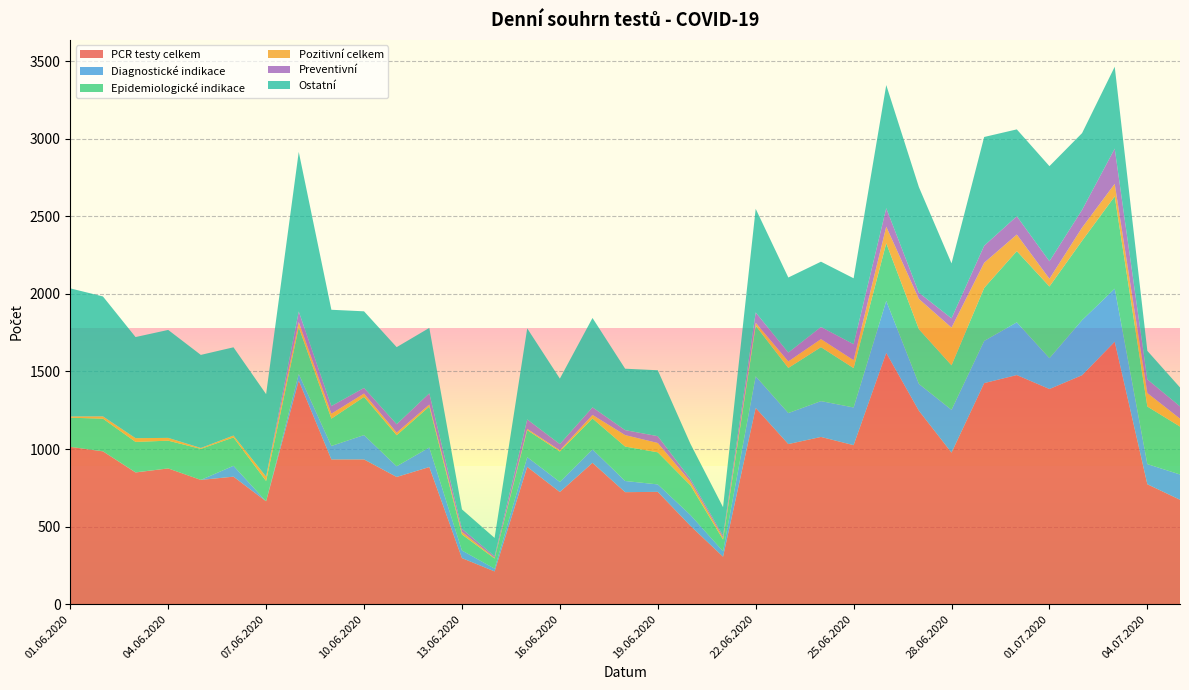

Reading left to right, what are all the values shown in this chart?

PCR testy celkem: 01.06.2020=1014	02.06.2020=985	03.06.2020=849	04.06.2020=875	05.06.2020=801	06.06.2020=822	07.06.2020=663	08.06.2020=1441	09.06.2020=933	10.06.2020=933	11.06.2020=820	12.06.2020=884	13.06.2020=297	14.06.2020=211	15.06.2020=885	16.06.2020=723	17.06.2020=911	18.06.2020=722	19.06.2020=724	20.06.2020=505	21.06.2020=306	22.06.2020=1265	23.06.2020=1032	24.06.2020=1078	25.06.2020=1025	26.06.2020=1620	27.06.2020=1247	28.06.2020=977	29.06.2020=1425	30.06.2020=1477	01.07.2020=1387	02.07.2020=1476	03.07.2020=1692	04.07.2020=773	05.07.2020=673
Diagnostické indikace: 01.06.2020=0	02.06.2020=1	03.06.2020=1	04.06.2020=0	05.06.2020=0	06.06.2020=70	07.06.2020=0	08.06.2020=43	09.06.2020=87	10.06.2020=157	11.06.2020=69	12.06.2020=126	13.06.2020=49	14.06.2020=18	15.06.2020=63	16.06.2020=65	17.06.2020=87	18.06.2020=72	19.06.2020=48	20.06.2020=70	21.06.2020=35	22.06.2020=204	23.06.2020=200	24.06.2020=231	25.06.2020=243	26.06.2020=335	27.06.2020=173	28.06.2020=276	29.06.2020=272	30.06.2020=340	01.07.2020=199	02.07.2020=355	03.07.2020=342	04.07.2020=130	05.07.2020=163
Epidemiologické indikace: 01.06.2020=188	02.06.2020=210	03.06.2020=196	04.06.2020=179	05.06.2020=200	06.06.2020=183	07.06.2020=131	08.06.2020=301	09.06.2020=176	10.06.2020=246	11.06.2020=200	12.06.2020=264	13.06.2020=103	14.06.2020=65	15.06.2020=174	16.06.2020=196	17.06.2020=199	18.06.2020=222	19.06.2020=207	20.06.2020=191	21.06.2020=75	22.06.2020=326	23.06.2020=291	24.06.2020=348	25.06.2020=254	26.06.2020=372	27.06.2020=353	28.06.2020=287	29.06.2020=342	30.06.2020=459	01.07.2020=462	02.07.2020=512	03.07.2020=595	04.07.2020=371	05.07.2020=309
Pozitivní celkem: 01.06.2020=8	02.06.2020=14	03.06.2020=24	04.06.2020=18	05.06.2020=5	06.06.2020=12	07.06.2020=28	08.06.2020=34	09.06.2020=32	10.06.2020=22	11.06.2020=17	12.06.2020=13	13.06.2020=17	14.06.2020=5	15.06.2020=8	16.06.2020=8	17.06.2020=23	18.06.2020=74	19.06.2020=60	20.06.2020=24	21.06.2020=13	22.06.2020=19	23.06.2020=42	24.06.2020=52	25.06.2020=51	26.06.2020=107	27.06.2020=195	28.06.2020=243	29.06.2020=162	30.06.2020=107	01.07.2020=50	02.07.2020=85	03.07.2020=81	04.07.2020=87	05.07.2020=51
Preventivní: 01.06.2020=0	02.06.2020=1	03.06.2020=0	04.06.2020=0	05.06.2020=1	06.06.2020=0	07.06.2020=0	08.06.2020=68	09.06.2020=49	10.06.2020=36	11.06.2020=54	12.06.2020=72	13.06.2020=20	14.06.2020=10	15.06.2020=61	16.06.2020=40	17.06.2020=49	18.06.2020=32	19.06.2020=44	20.06.2020=17	21.06.2020=13	22.06.2020=67	23.06.2020=57	24.06.2020=78	25.06.2020=103	26.06.2020=119	27.06.2020=40	28.06.2020=60	29.06.2020=110	30.06.2020=118	01.07.2020=113	02.07.2020=114	03.07.2020=227	04.07.2020=88	05.07.2020=79
Ostatní: 01.06.2020=826	02.06.2020=773	03.06.2020=652	04.06.2020=696	05.06.2020=600	06.06.2020=569	07.06.2020=532	08.06.2020=1029	09.06.2020=621	10.06.2020=494	11.06.2020=497	12.06.2020=422	13.06.2020=125	14.06.2020=118	15.06.2020=587	16.06.2020=422	17.06.2020=576	18.06.2020=396	19.06.2020=425	20.06.2020=227	21.06.2020=183	22.06.2020=668	23.06.2020=484	24.06.2020=421	25.06.2020=425	26.06.2020=794	27.06.2020=681	28.06.2020=354	29.06.2020=701	30.06.2020=560	01.07.2020=613	02.07.2020=495	03.07.2020=528	04.07.2020=184	05.07.2020=122